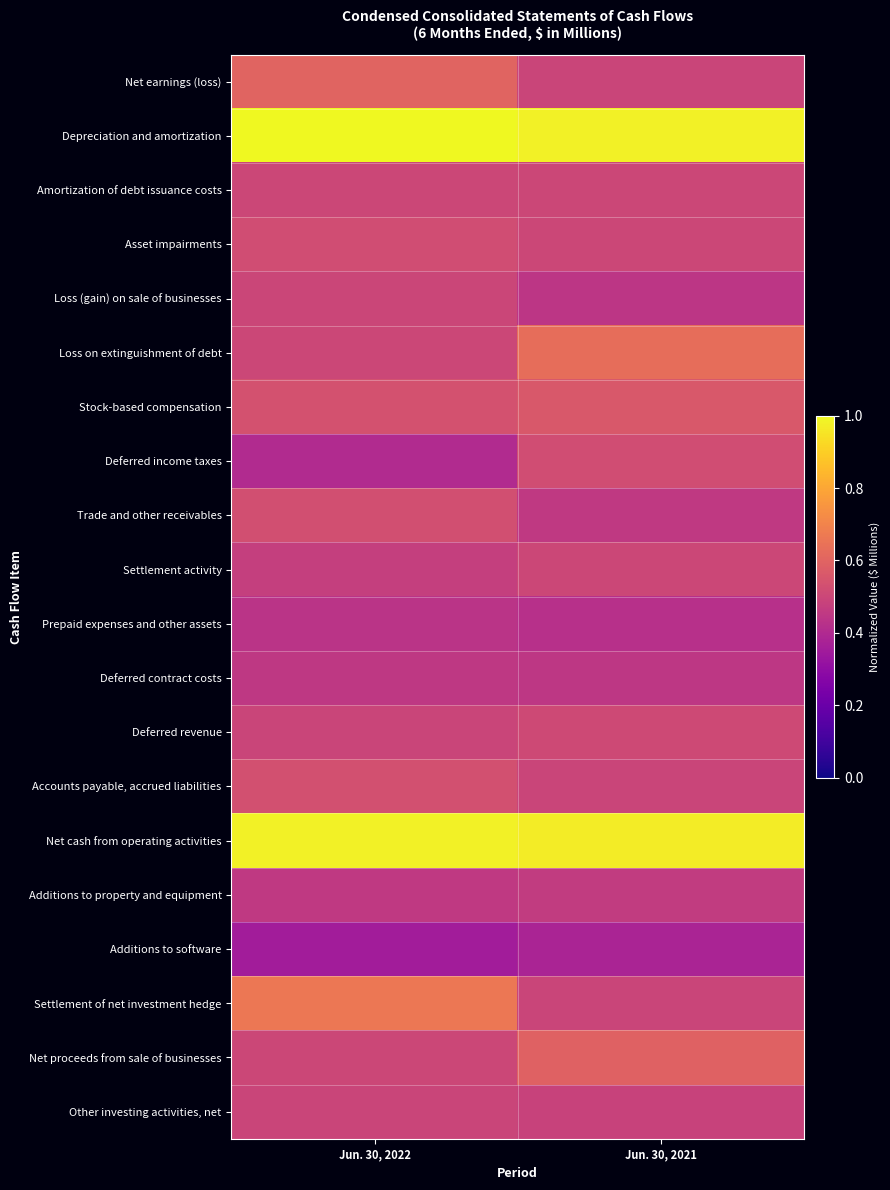

What is the greatest value displayed?

1.0